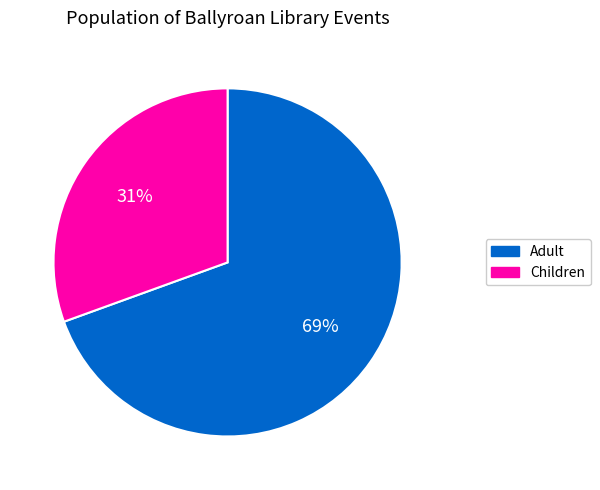

Is there a majority slice in this chart?

Yes